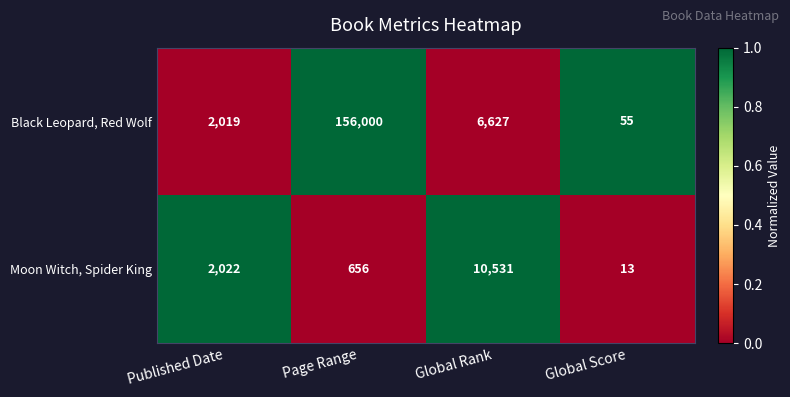

Count the number of data series in this chart.

2